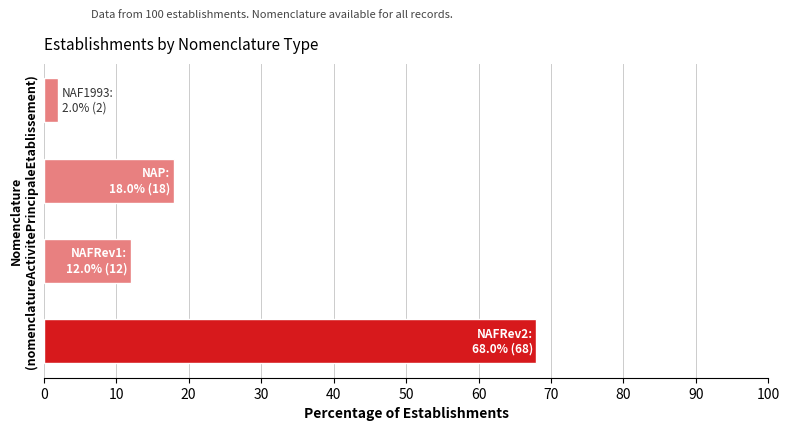

What is the maximum value shown in the chart?

68